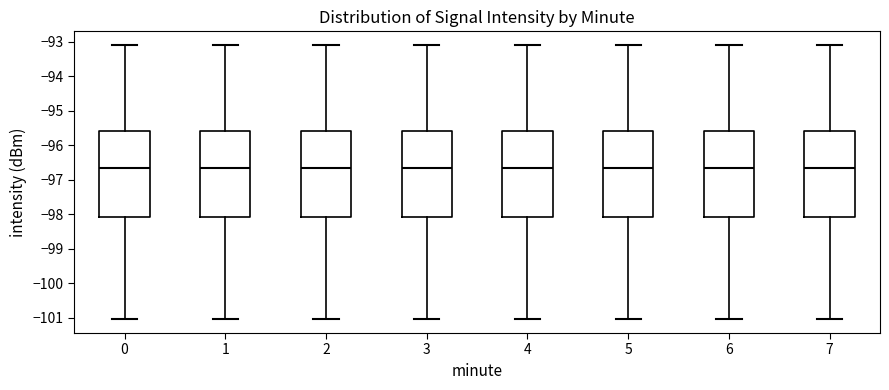

Reading left to right, transcribe this box plot: for each box, give where its median line is, the range the box spans, and where its two whiskers end, as read against the y-axis. The values are not printed on the chart, so give them approximately, as read against the axis.

0: median -96.7, box -98.1 to -95.6, whiskers -101.0 to -93.1
1: median -96.7, box -98.1 to -95.6, whiskers -101.0 to -93.1
2: median -96.7, box -98.1 to -95.6, whiskers -101.0 to -93.1
3: median -96.7, box -98.1 to -95.6, whiskers -101.0 to -93.1
4: median -96.7, box -98.1 to -95.6, whiskers -101.0 to -93.1
5: median -96.7, box -98.1 to -95.6, whiskers -101.0 to -93.1
6: median -96.7, box -98.1 to -95.6, whiskers -101.0 to -93.1
7: median -96.7, box -98.1 to -95.6, whiskers -101.0 to -93.1